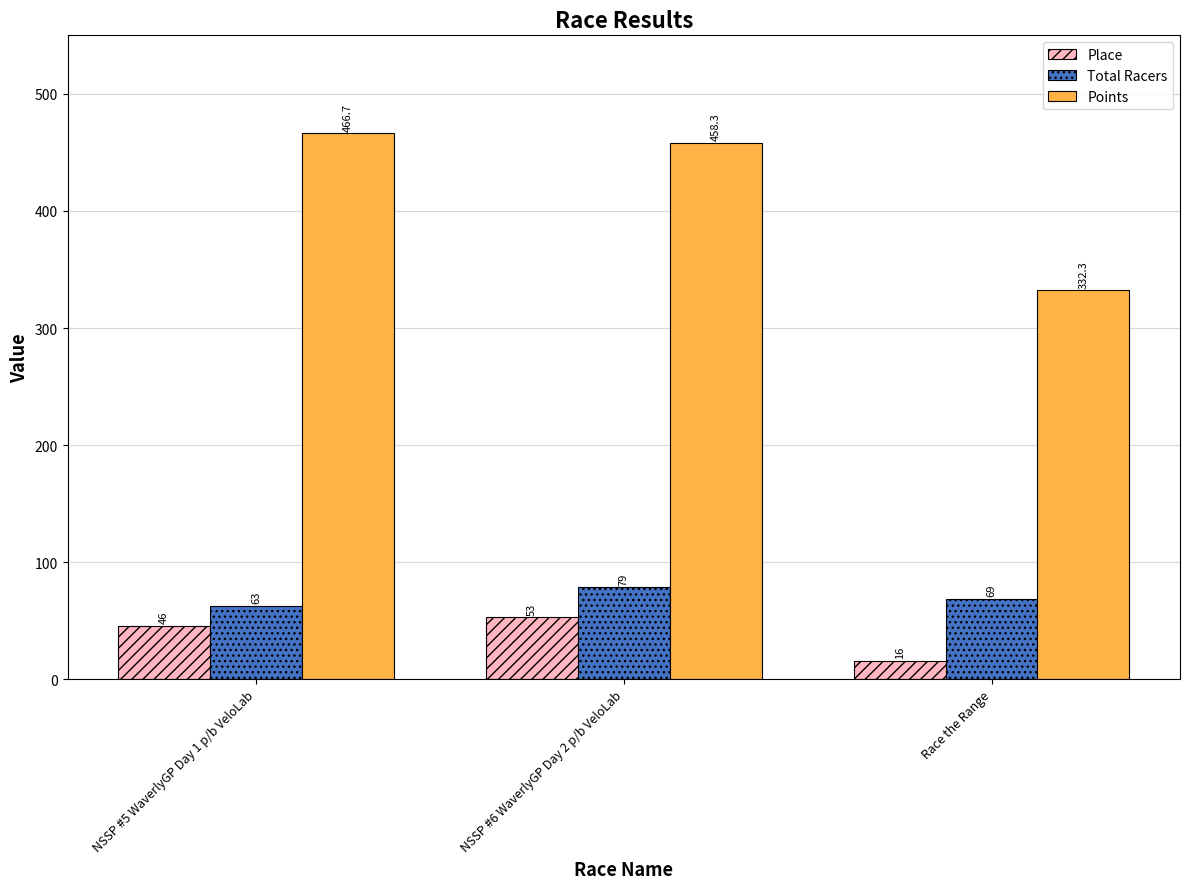

Is it true that Points equals 466.7 at NSSP #5 WaverlyGP Day 1 p/b VeloLab?

True